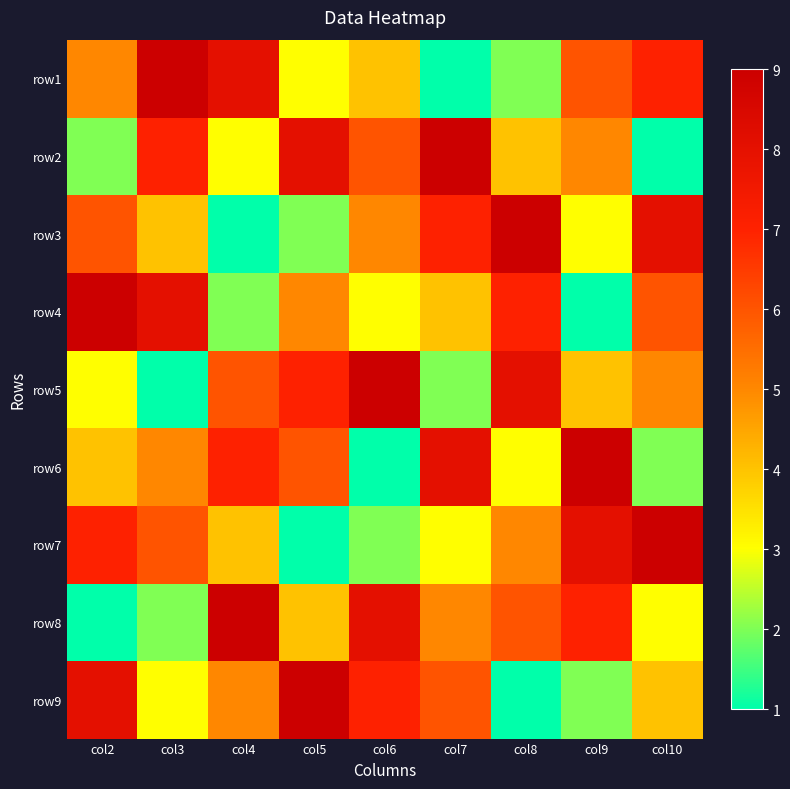

At how many categories does at least one series exceed 1?

9